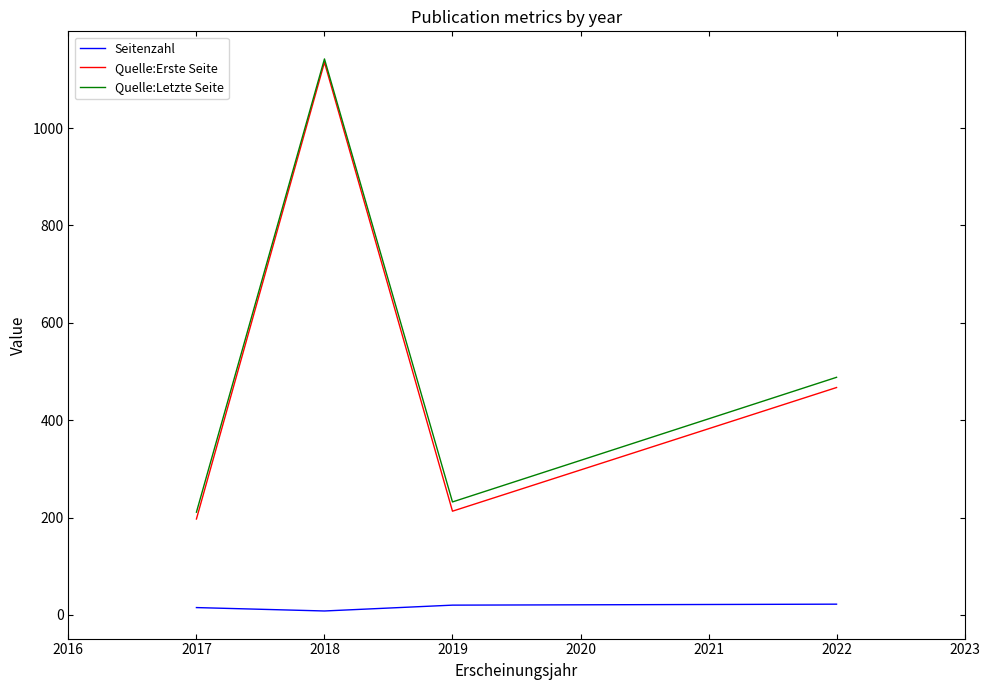

Which category has the highest value across all series?

2018